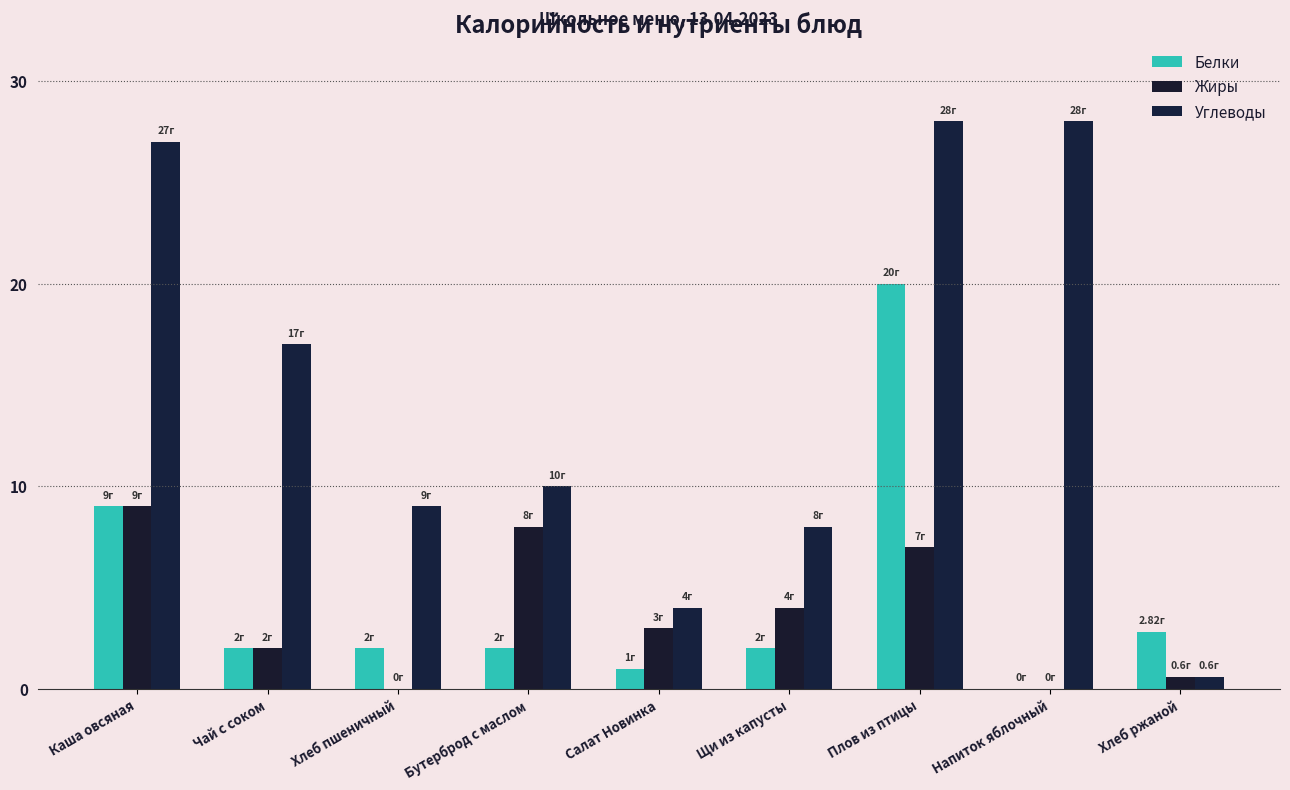

What is the difference between the Жиры values at Каша овсяная and Щи из капусты?

5.0